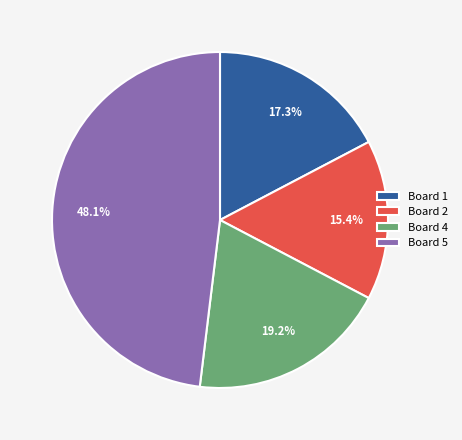

Is the sum of Board 1 and Board 2 greater than half?

No